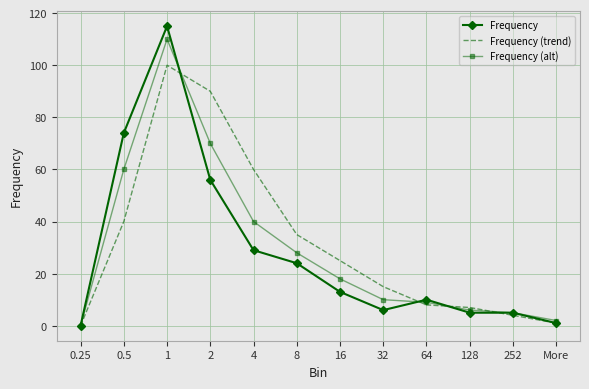

Rank the series at 0.5 from lowest to highest value.

Frequency (trend), Frequency (alt), Frequency